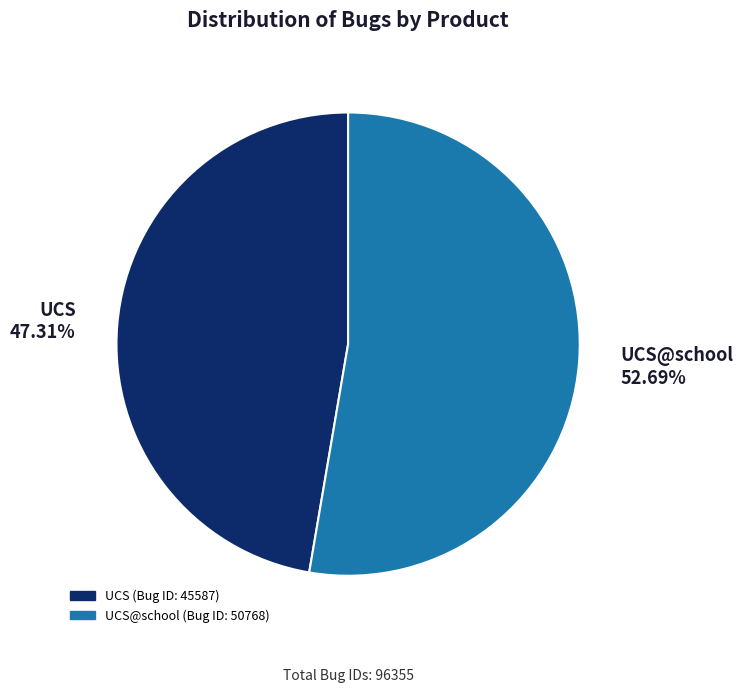

Combined, do UCS@school 52.69% and UCS 47.31% account for over 50%?

Yes